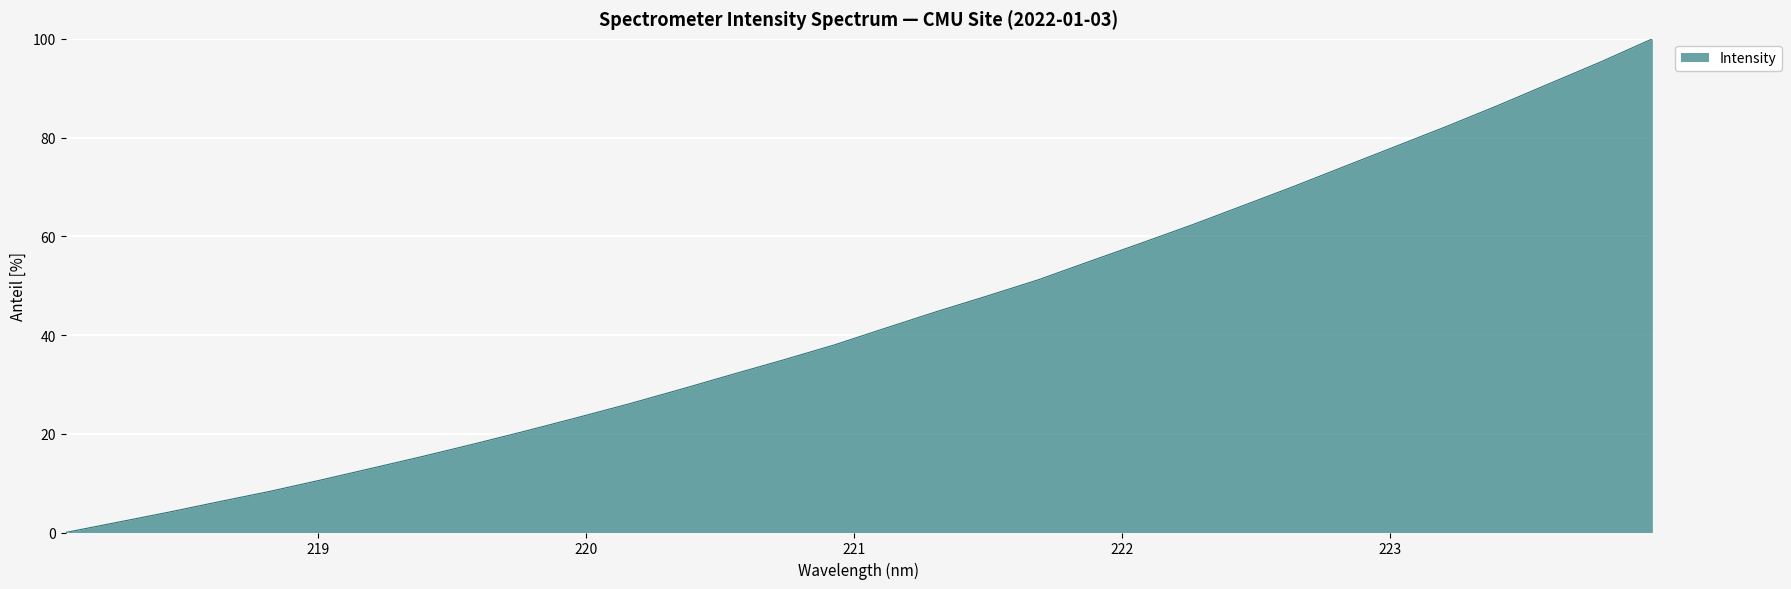

Reading left to right, transcribe all the data shown in this chart.

0.0	2.0	4.1	6.2	8.4	10.7	13.1	15.5	18.0	20.6	23.3	26.1	29.0	32.0	34.9	38.0	41.4	44.7	47.9	51.2	54.9	58.6	62.3	66.2	70.2	74.2	78.3	82.4	86.6	91.0	95.4	100.0